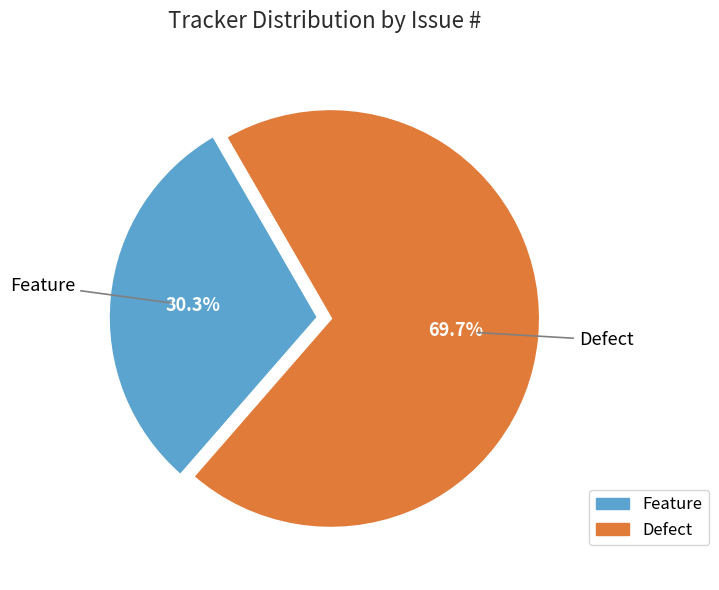

Count the number of slices in the pie.

2